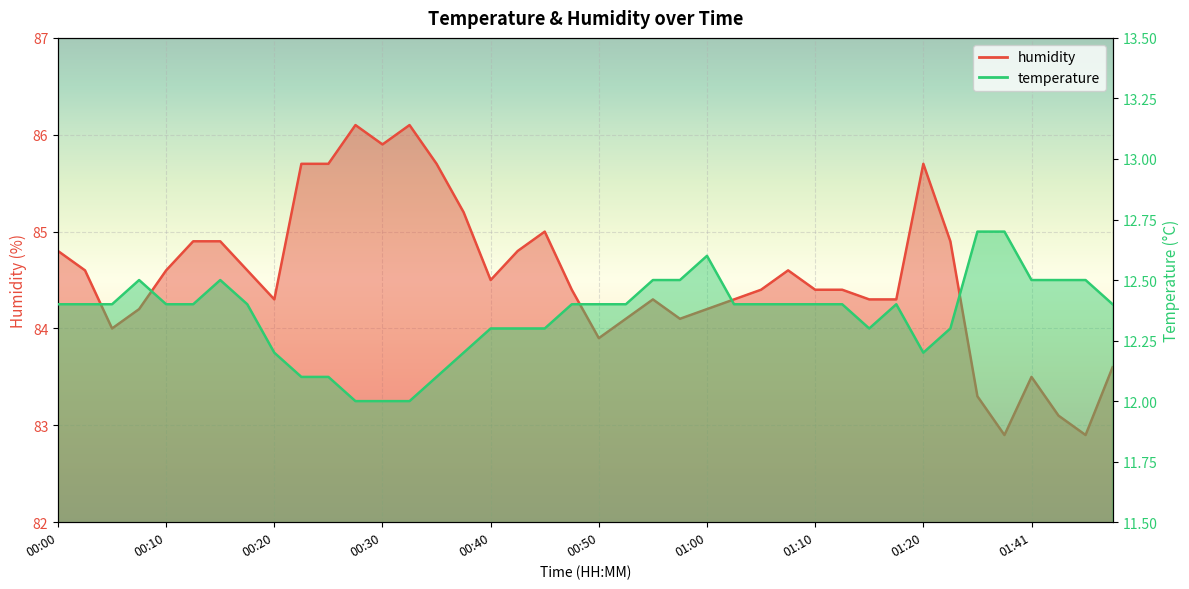

Where is temperature nearest to the value 12?

00:28